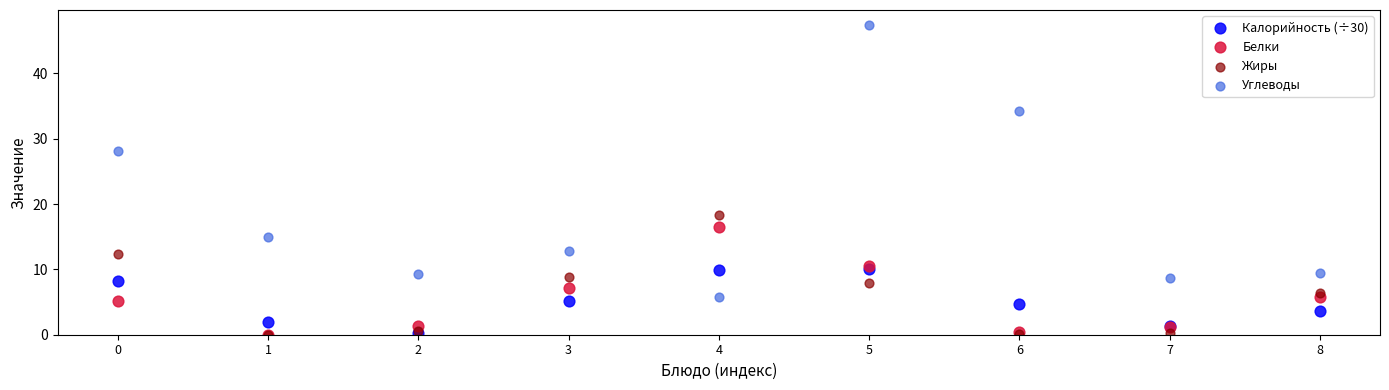

In the Углеводы series, what Y value is closest to 26?

28.2